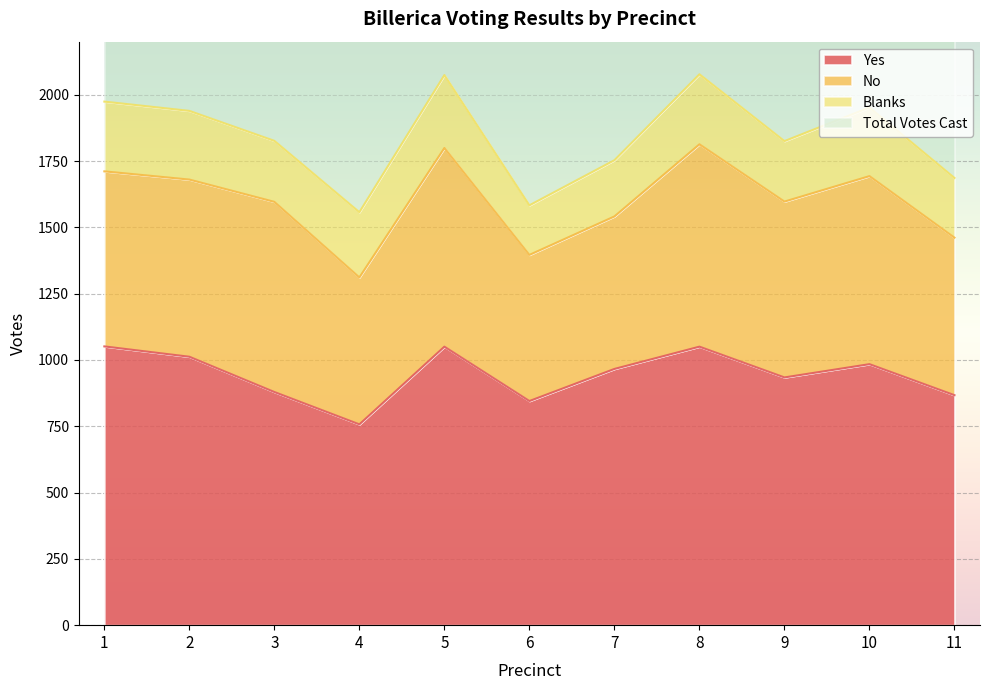

Which series changed the most between 6 and 11?

Total Votes Cast